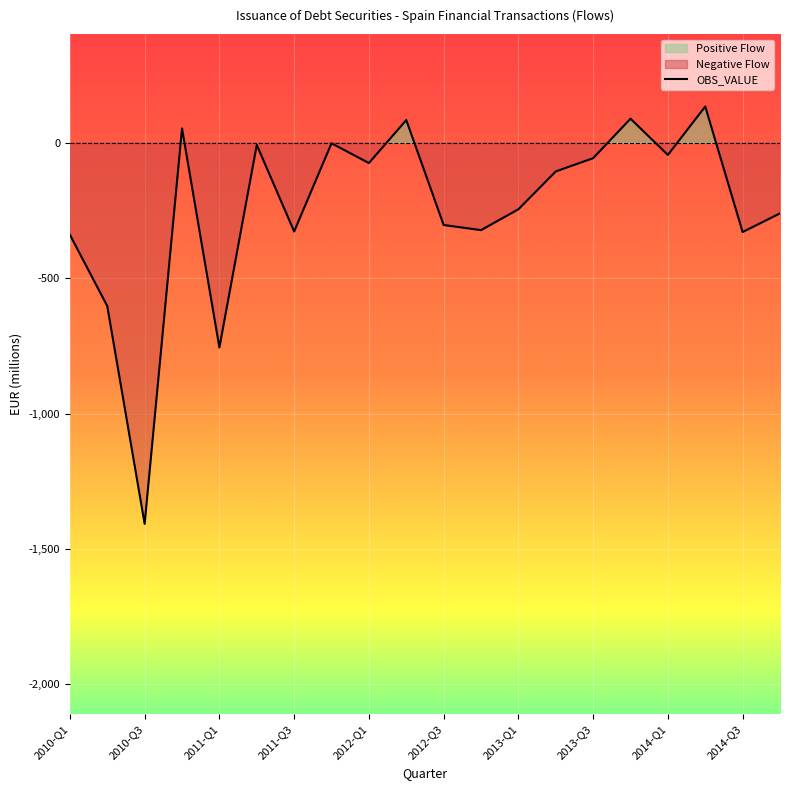

At which label does OBS_VALUE reach its minimum?

2010-Q3